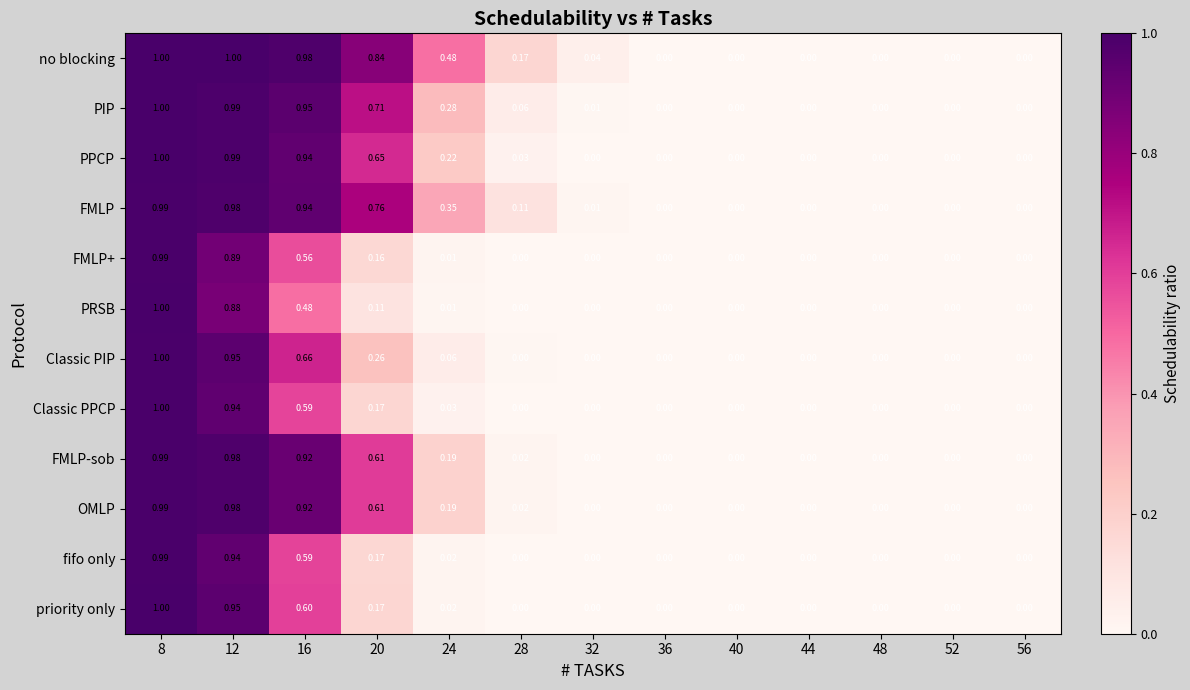

Is the value of OMLP at 28 greater than the value of PRSB at 48?

Yes